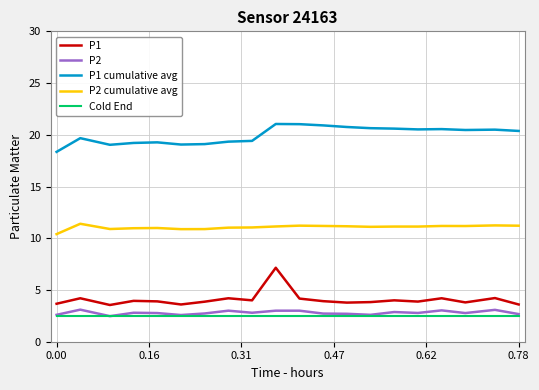

What are all the series names shown in the legend?

P1, P2, P1 cumulative avg, P2 cumulative avg, Cold End